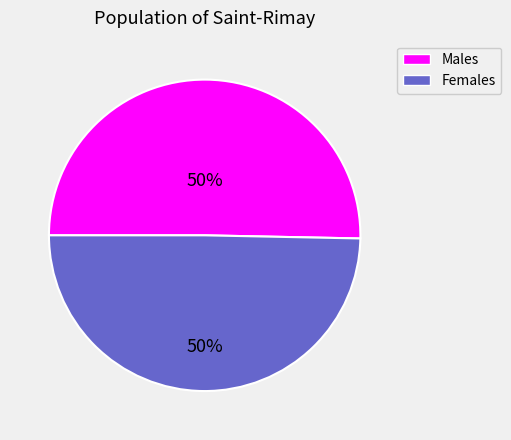

To the nearest percent, what portion does Females represent?

50%